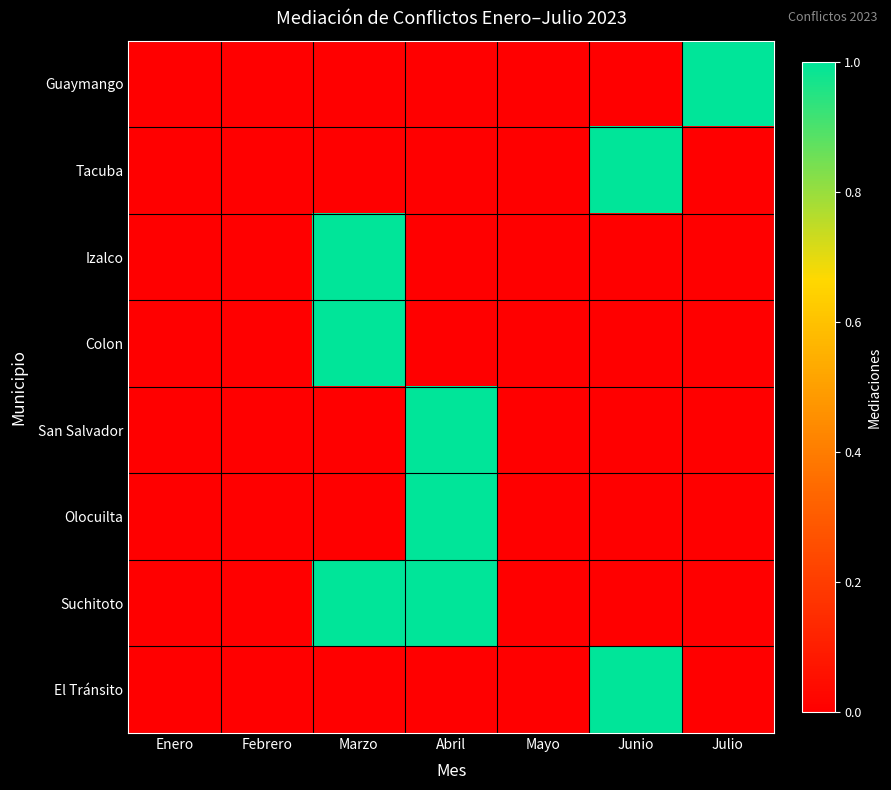

What is the total value across all series at Abril?

3